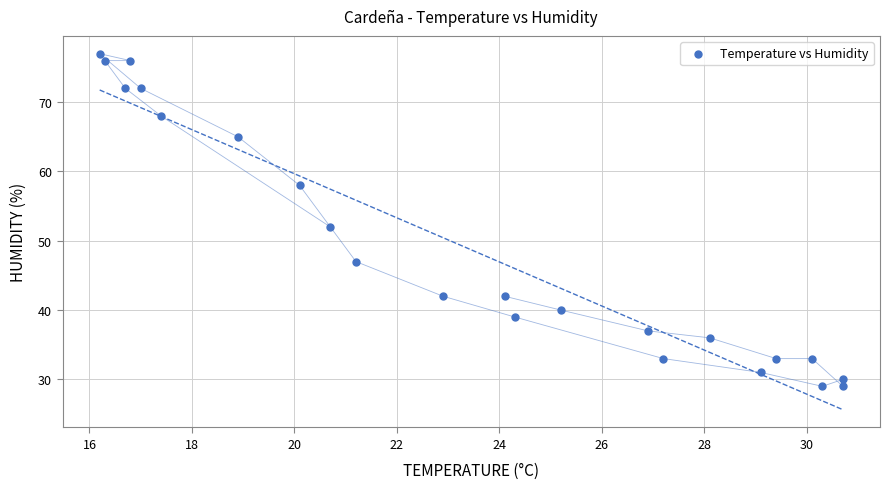

What is the range of Y values (max minus min)?

48